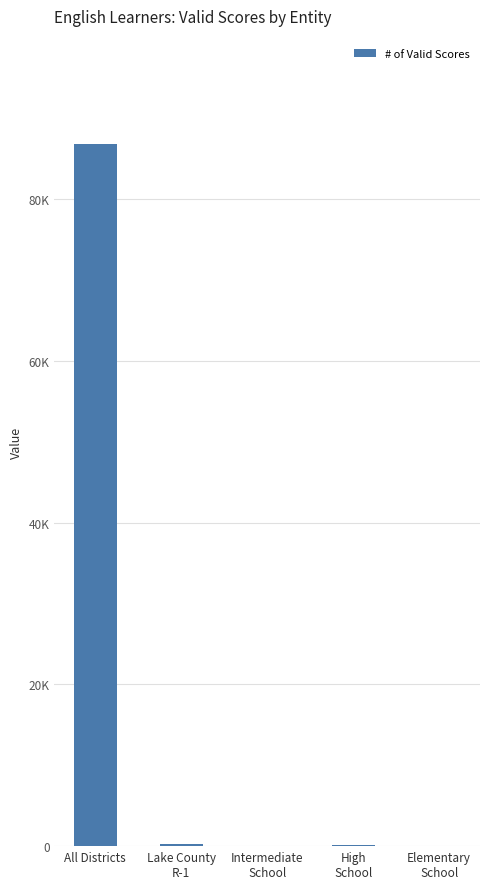

What is the ratio of the value at Lake County
R-1 to the value at High
School?

2.7